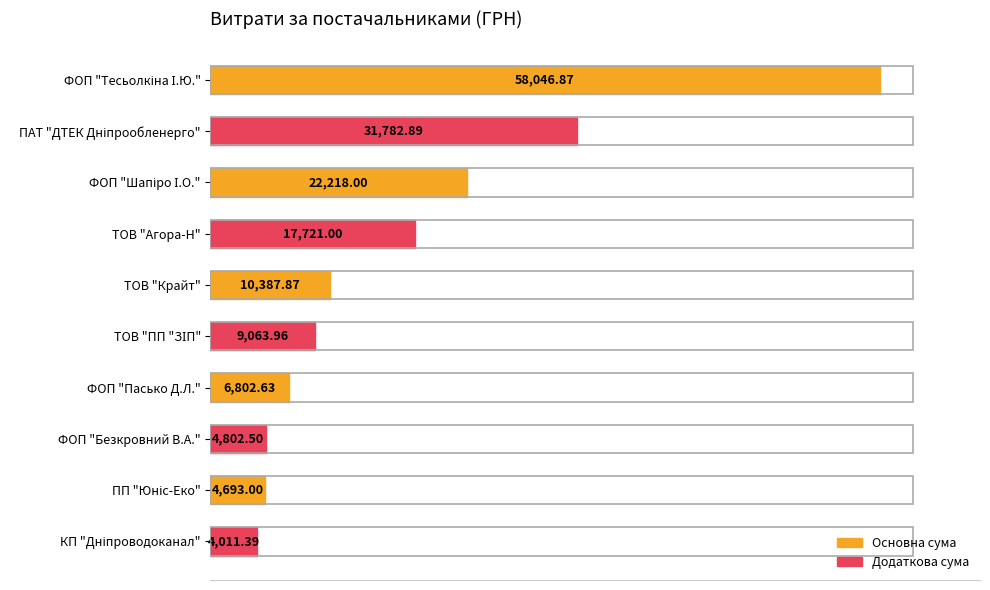

What is the label of the 6th bar from the bottom?

ТОВ "Крайт"